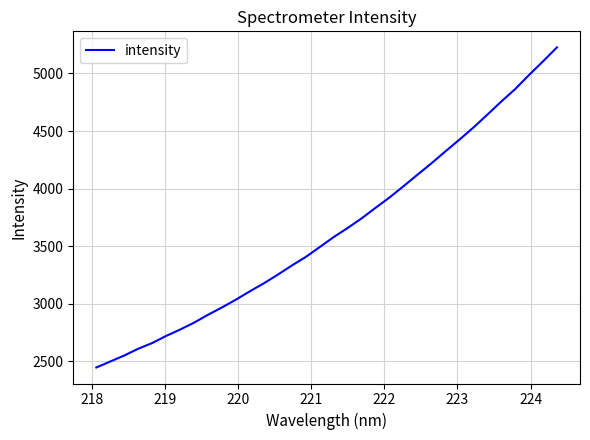

What is the greatest value displayed?

5226.8